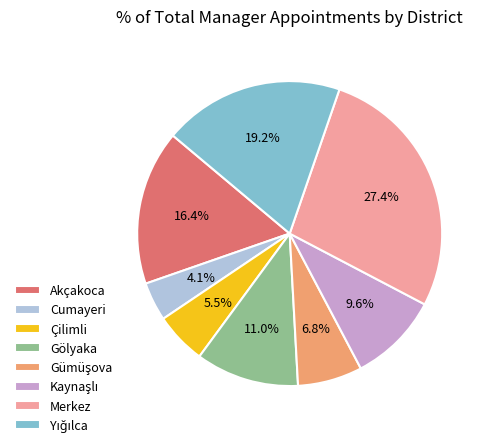

To the nearest percent, what is the difference between the largest and smallest slice percentages?

23%